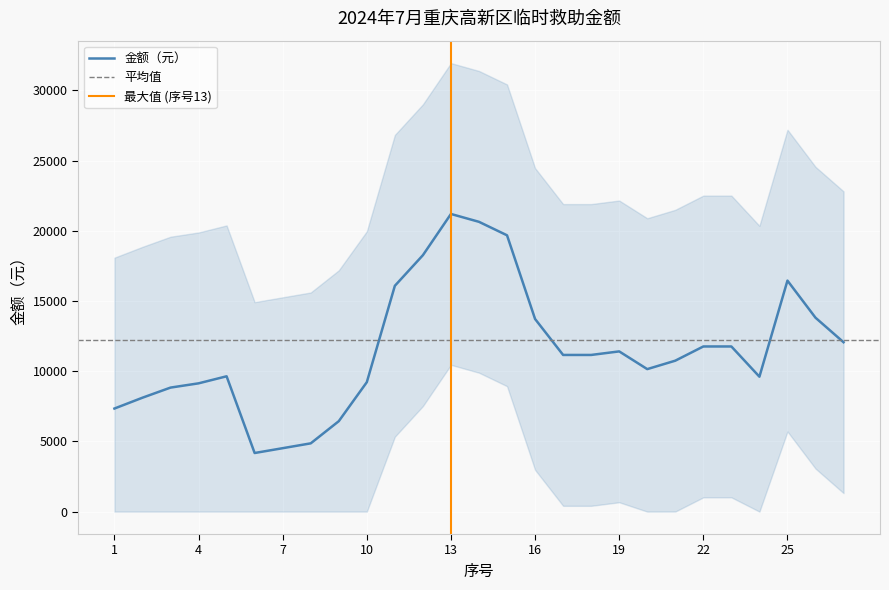

The chart shows a value of 3214 at 22. True or false?

False